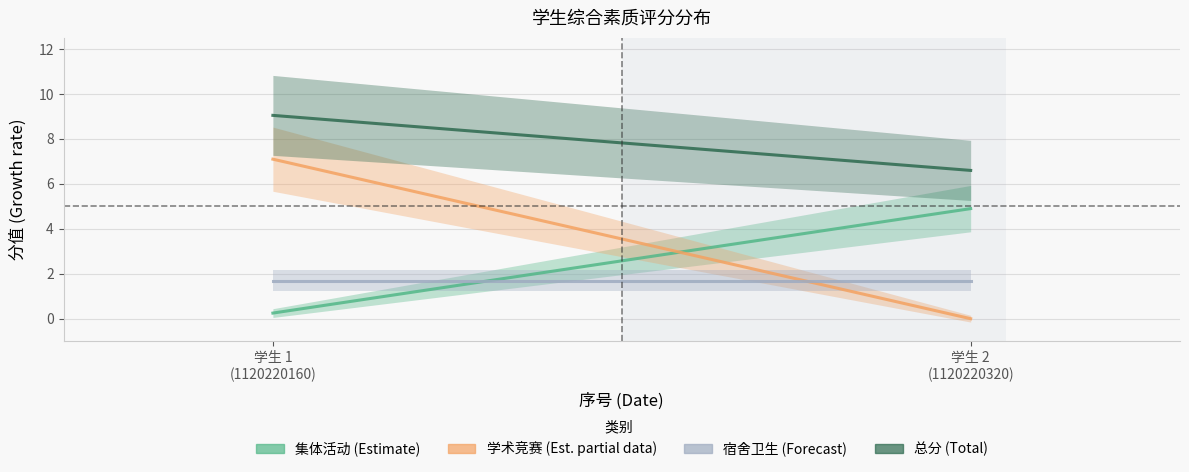

How many data points does each series have?

2